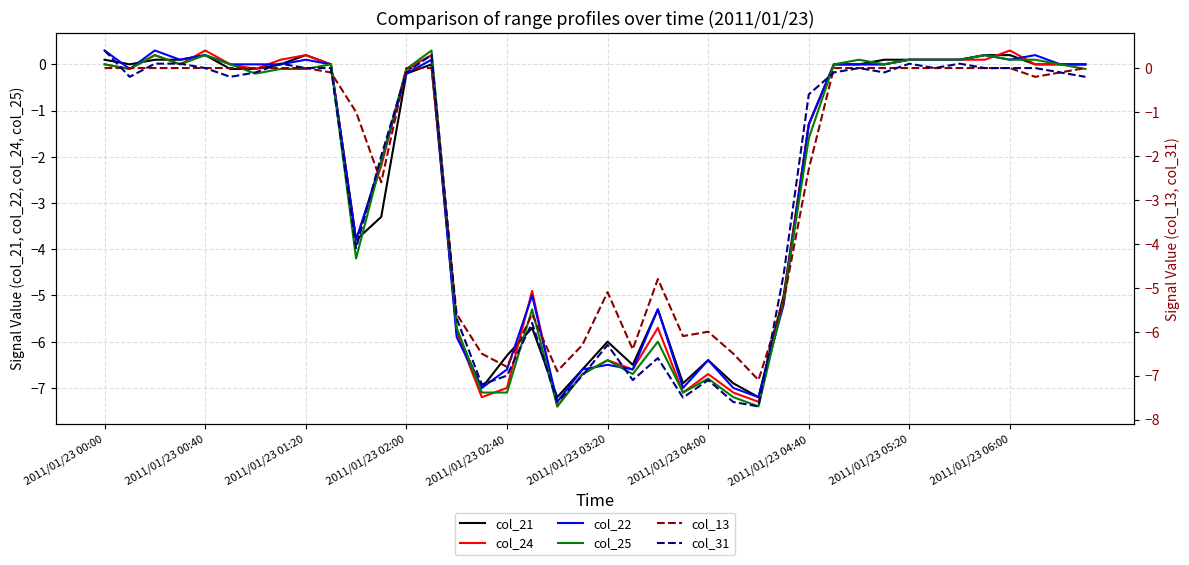

At how many categories does at least one series exceed 0?

15